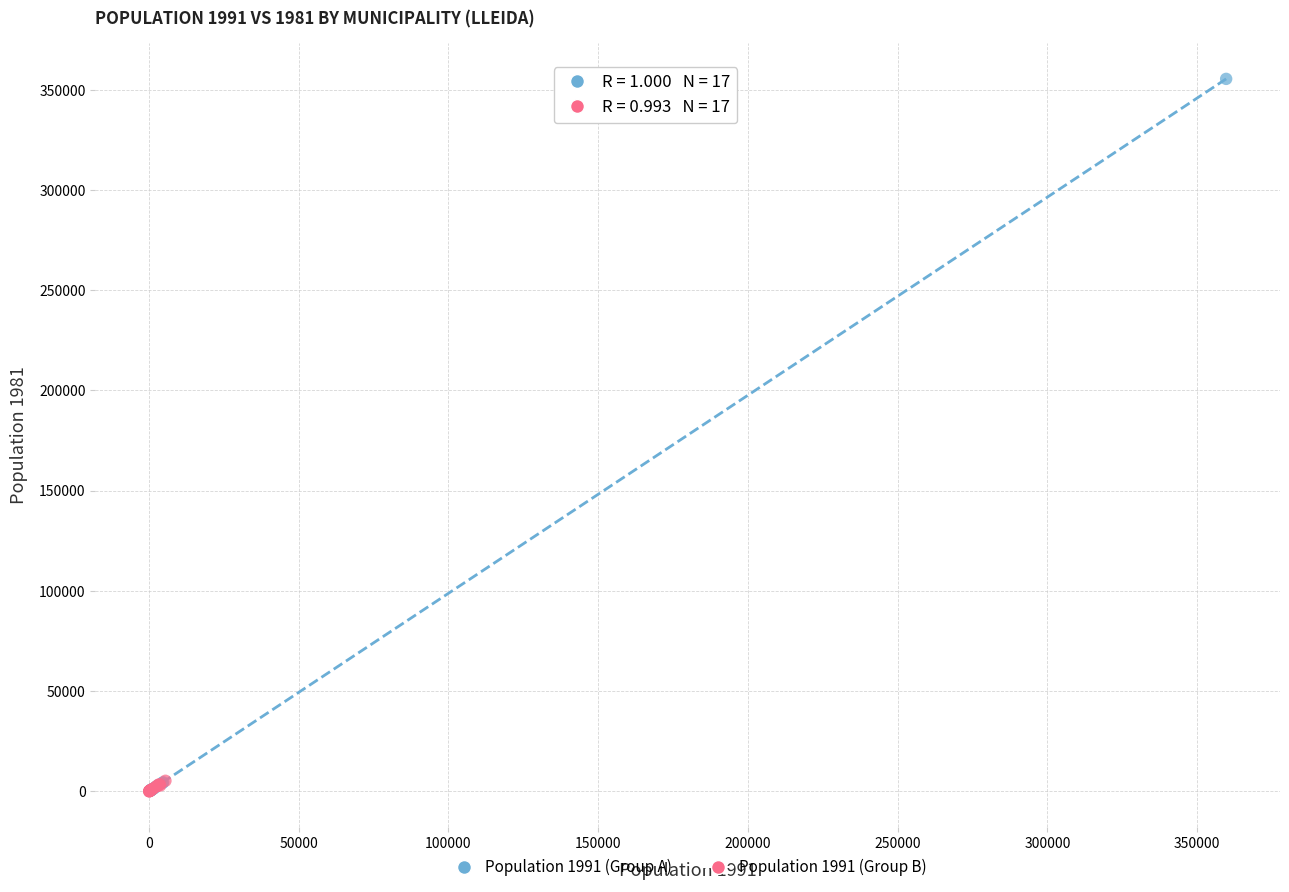

Which series has the widest spread of Y values?

Population 1991 (Group A)